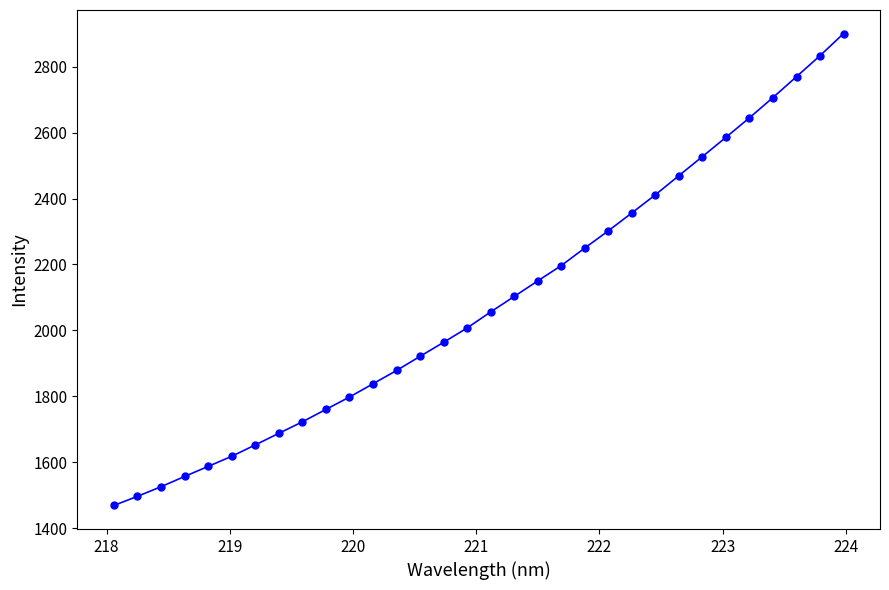

What is the sum of all values?

66748.1